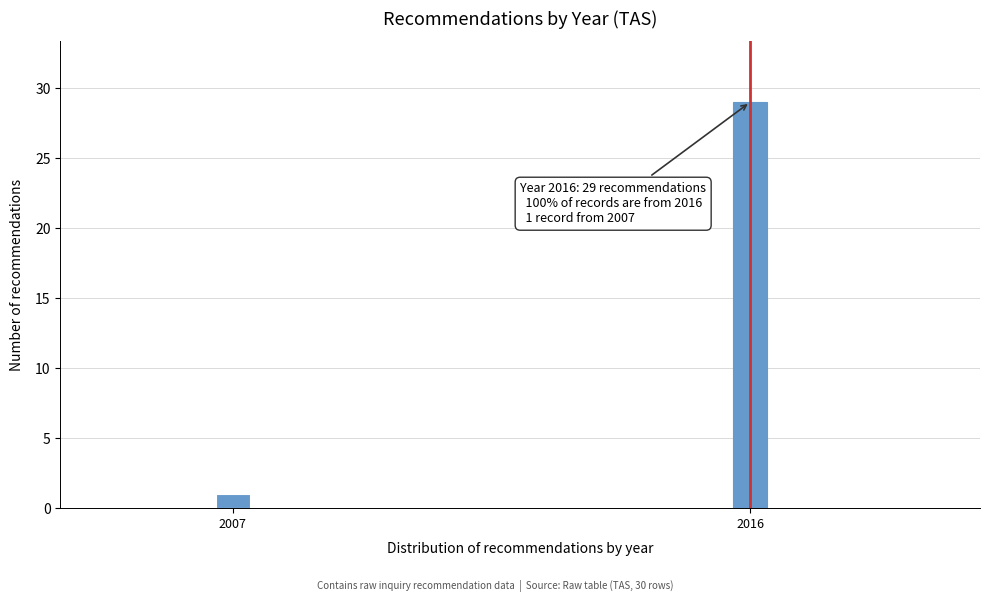

Reading right to left, list all the values displayed in this chart.

2016=29	2007=1